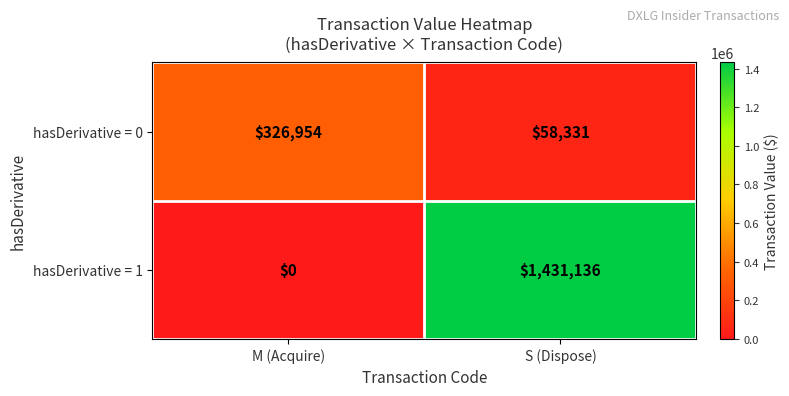

Reading right to left, extract all data points from this chart.

hasDerivative = 0: S (Dispose)=58331	M (Acquire)=326954
hasDerivative = 1: S (Dispose)=1431136	M (Acquire)=0